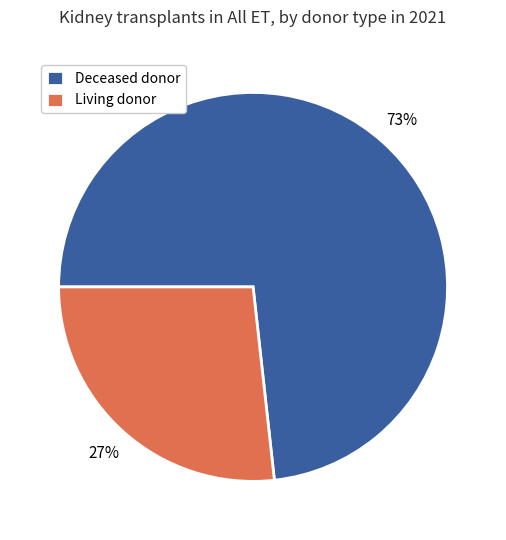

To the nearest percent, what portion does Deceased donor represent?

73%